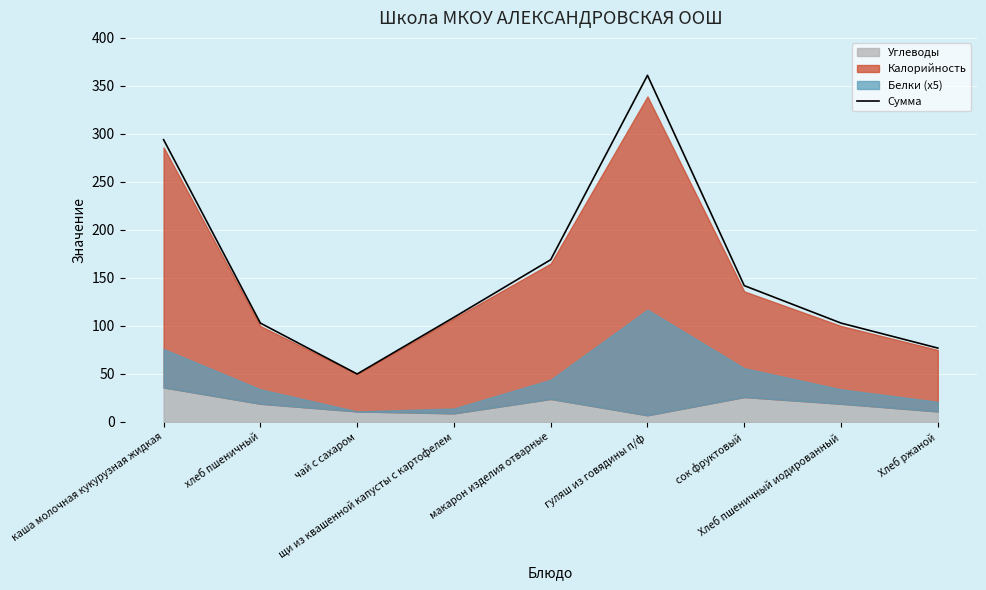

What is the label of the 5th point from the left?

макарон изделия отварные